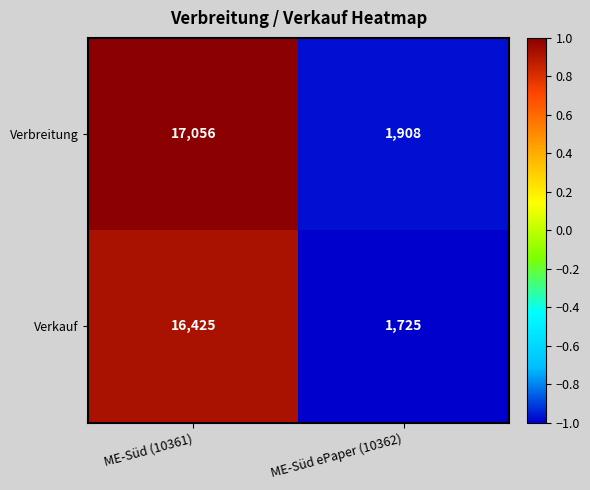

What is the approximate value of Verkauf at ME-Süd (10361)?

16425